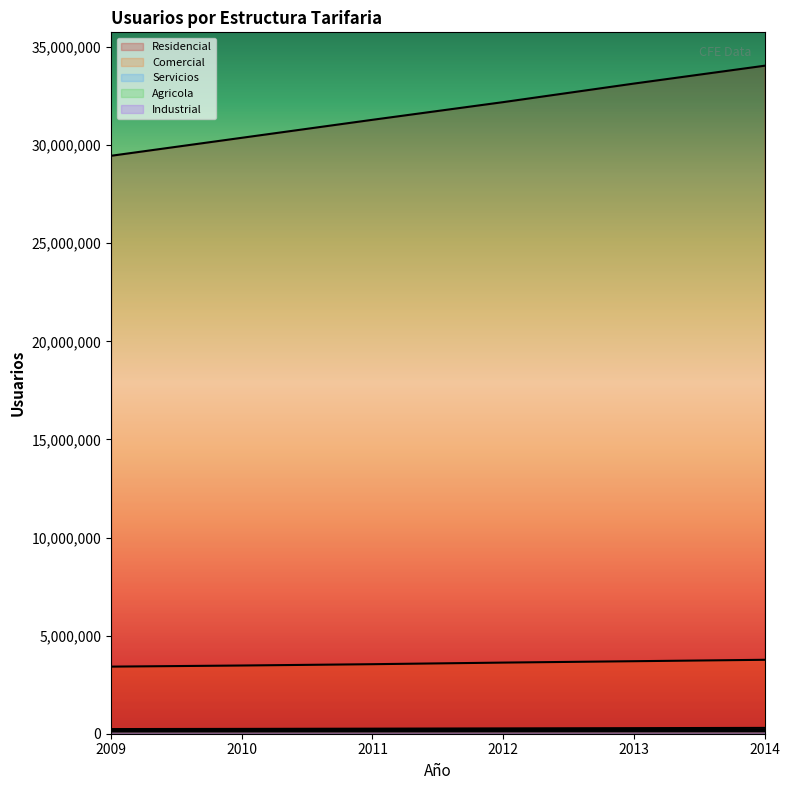

What is the total value across all series at 2013?

37433693